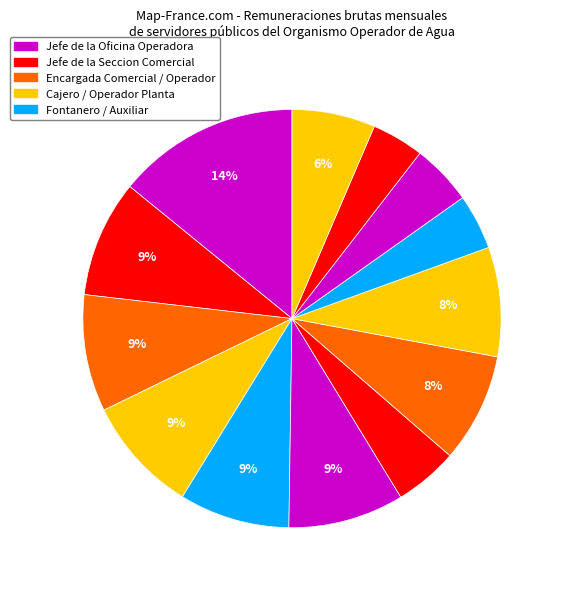

How many slices are in this pie chart?

13